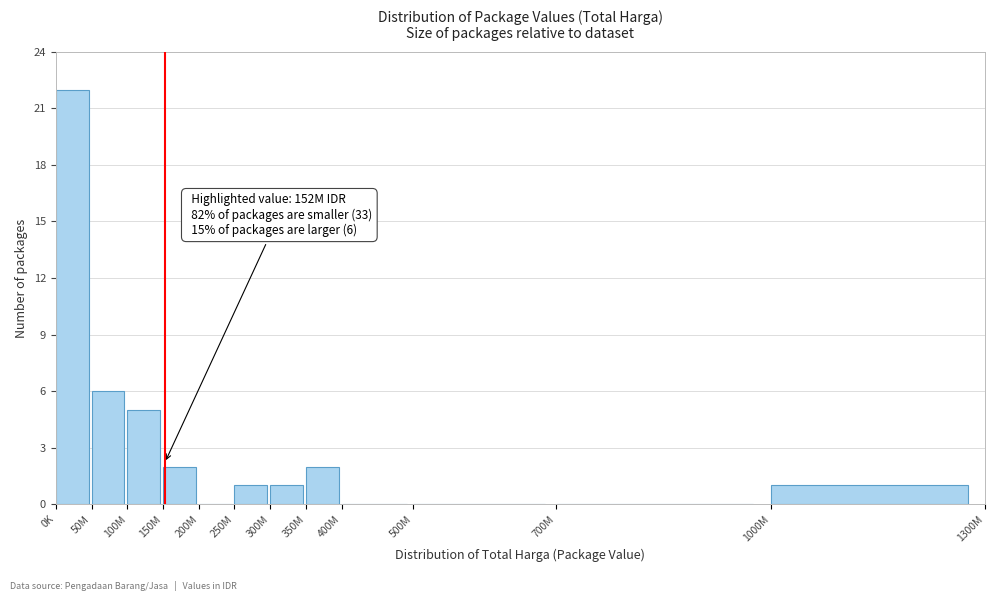

Reading left to right, extract all data points from this chart.

0K=22	50M=6	100M=5	150M=2	200M=0	250M=1	300M=1	350M=2	400M=0	500M=0	700M=0	1000M=1